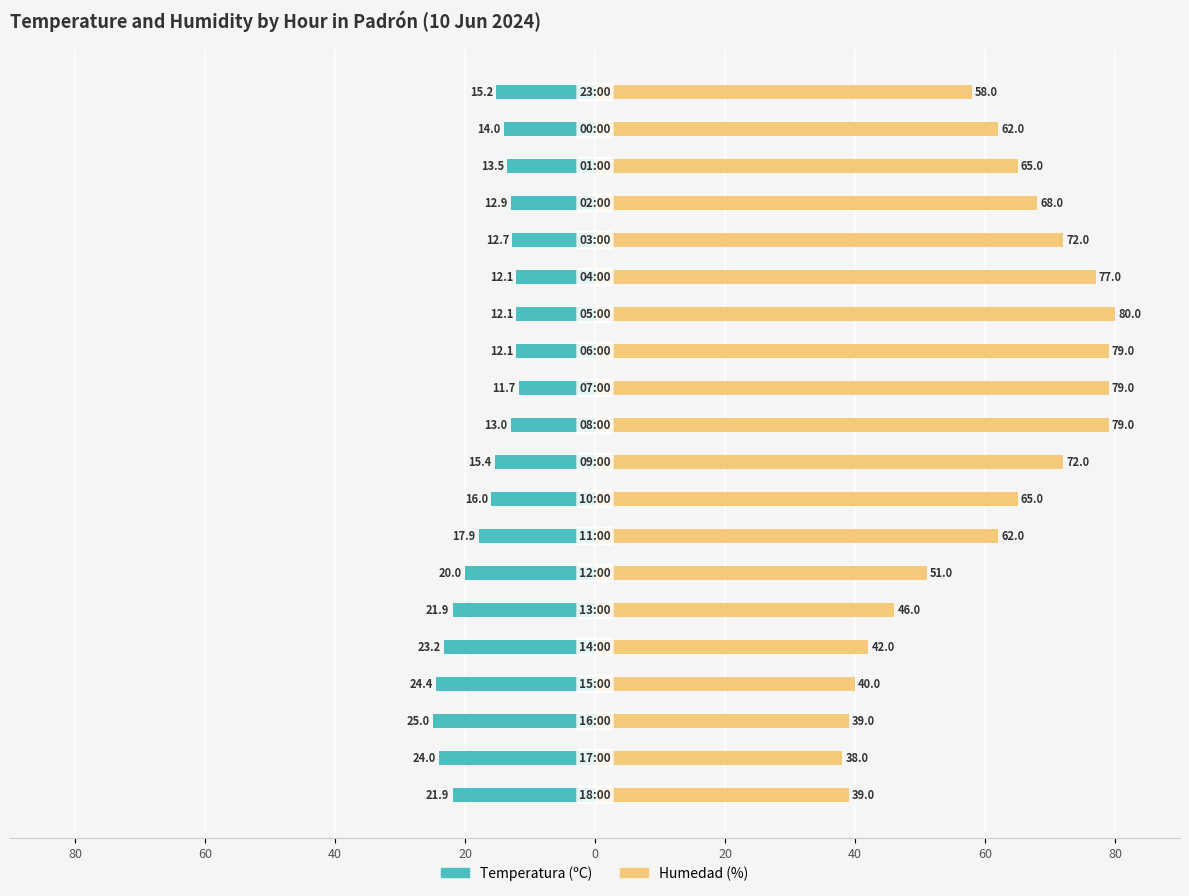

The value of Temperatura (ºC) at 60 is -24.1. True or false?

False